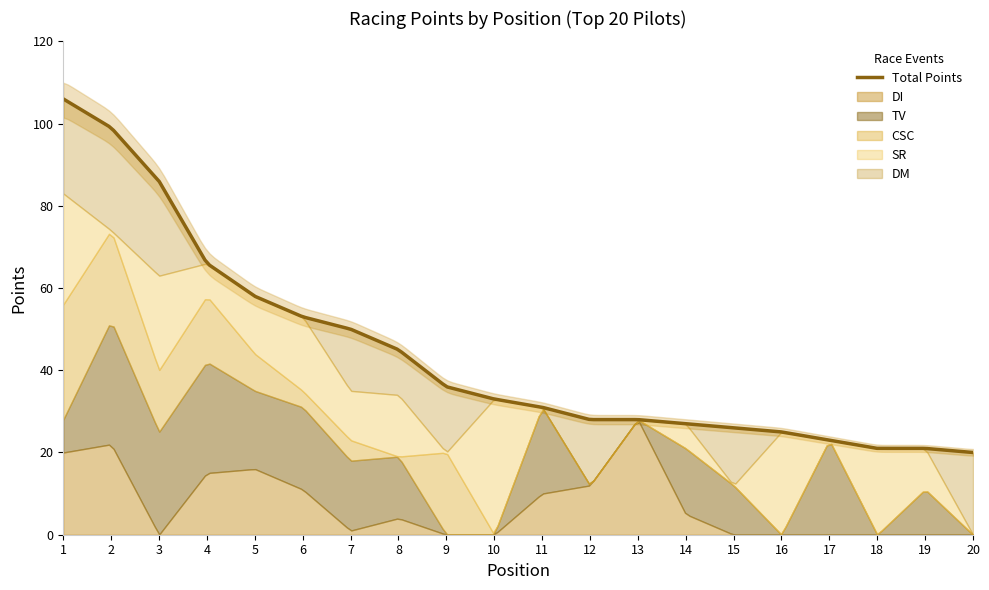

True or false: Next 10 Pilots and Top 10 Pilots cross at least once.

False